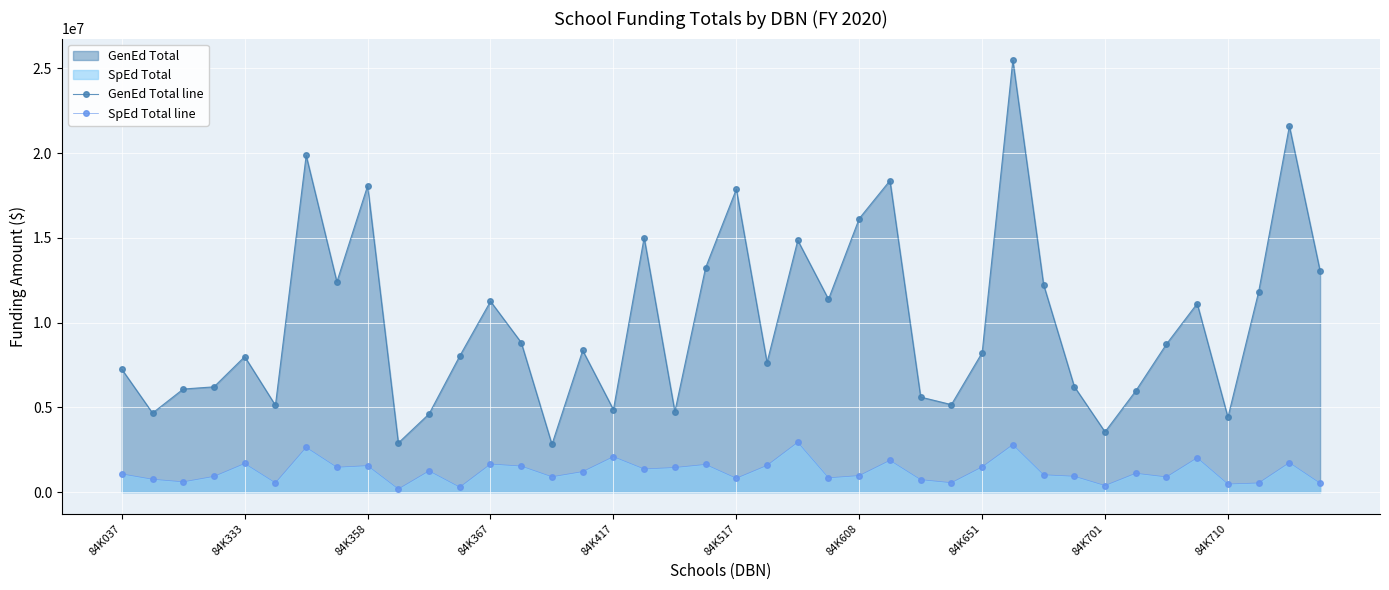

True or false: SpEd Total line and GenEd Total line cross at least once.

False